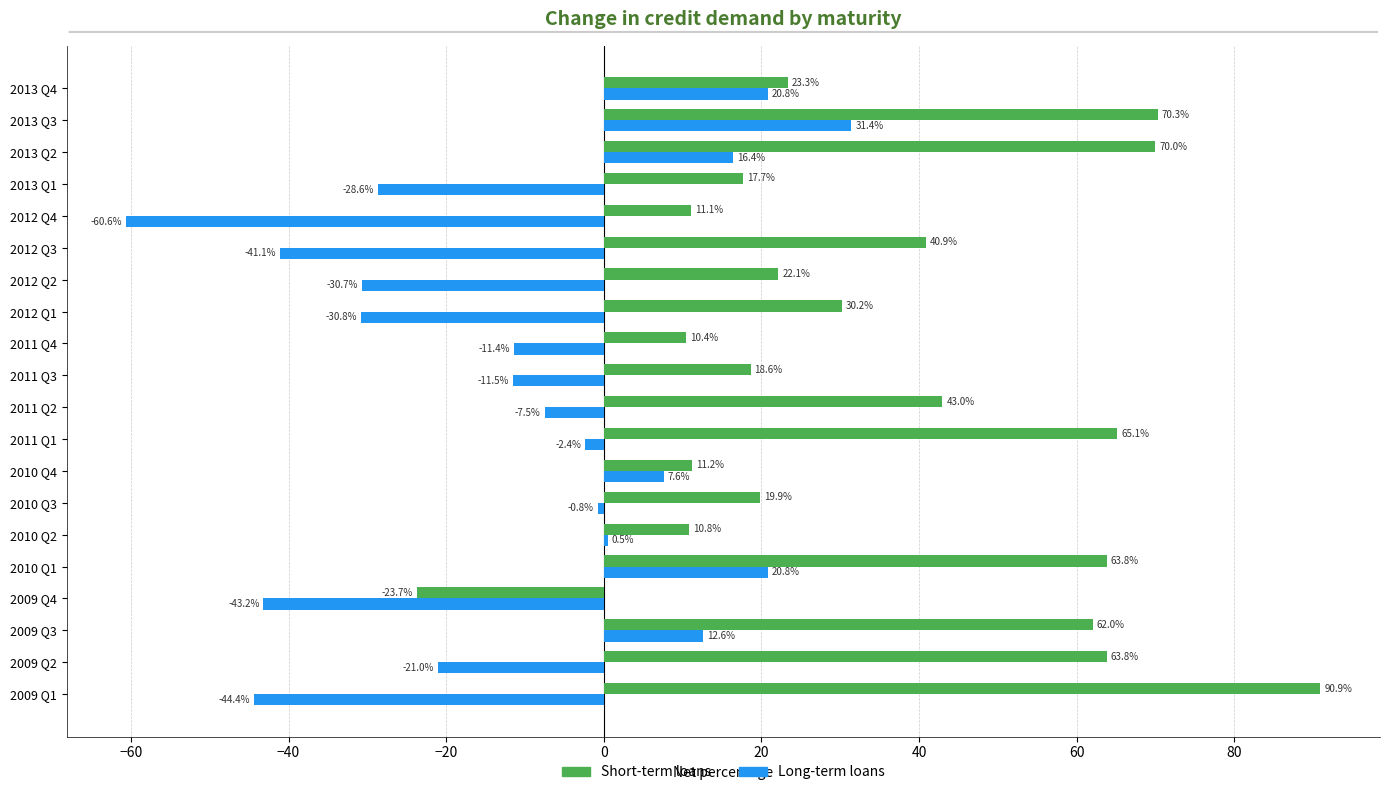

At which category does the chart reach its minimum across all series?

2012 Q4